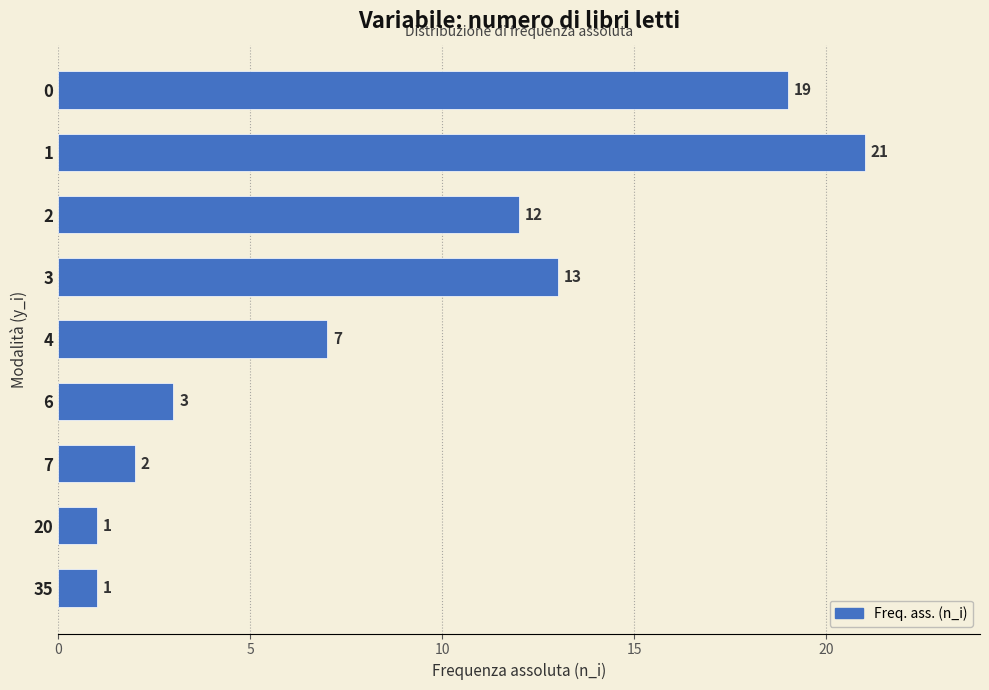

What is the value of the 9th bar from the top?

1